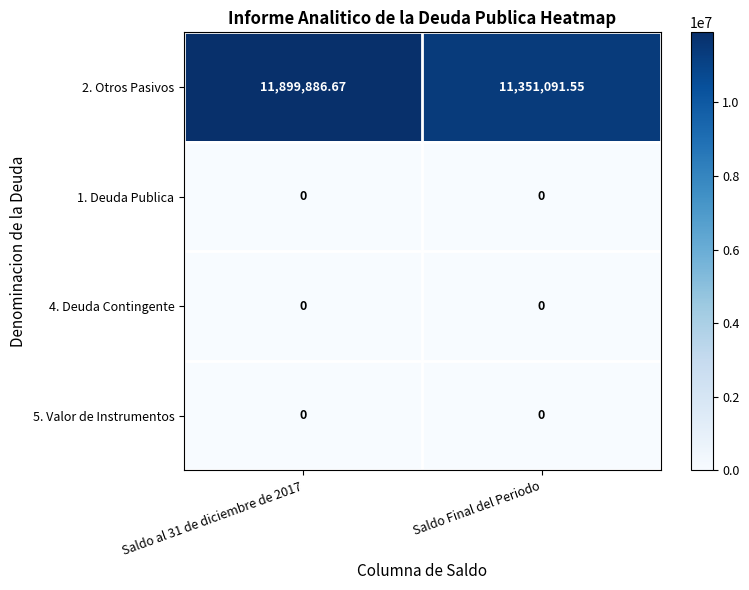

At which category does the chart reach its peak across all series?

Saldo al 31 de diciembre de 2017